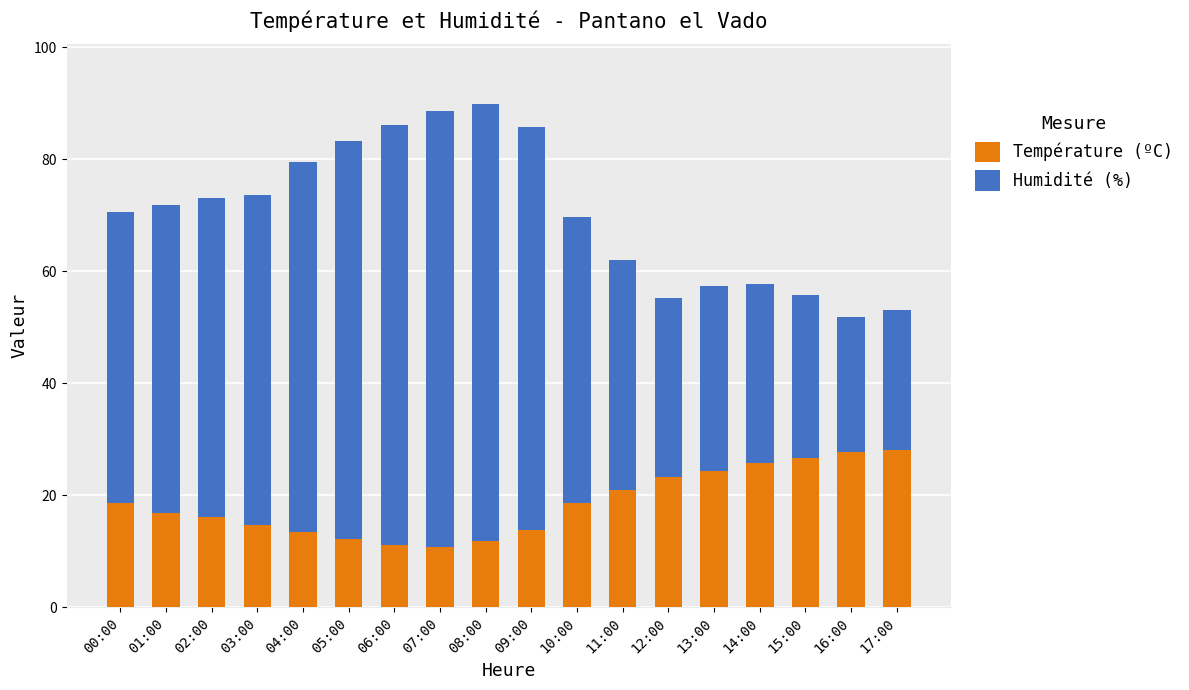

What is the lowest value of the Température (ºC) series?

10.7